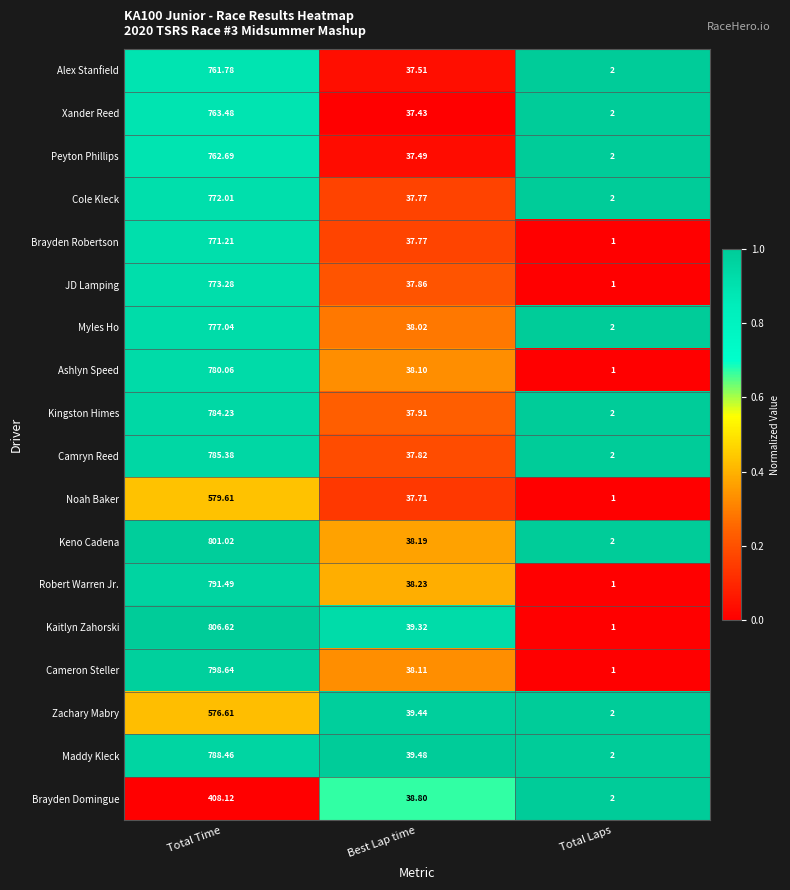

What is the greatest value displayed?

806.6